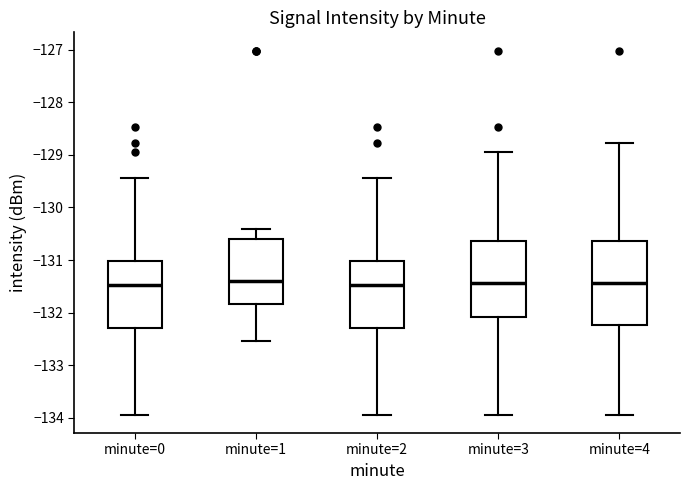

Reading left to right, transcribe this box plot: for each box, give where its median line is, the range the box spans, and where its two whiskers end, as read against the y-axis. The values are not printed on the chart, so give them approximately, as read against the axis.

minute=0: median -131.5, box -132.3 to -131.0, whiskers -133.9 to -129.4
minute=1: median -131.4, box -131.8 to -130.6, whiskers -132.5 to -130.4
minute=2: median -131.5, box -132.3 to -131.0, whiskers -133.9 to -129.4
minute=3: median -131.4, box -132.1 to -130.6, whiskers -133.9 to -128.9
minute=4: median -131.4, box -132.2 to -130.6, whiskers -133.9 to -128.8